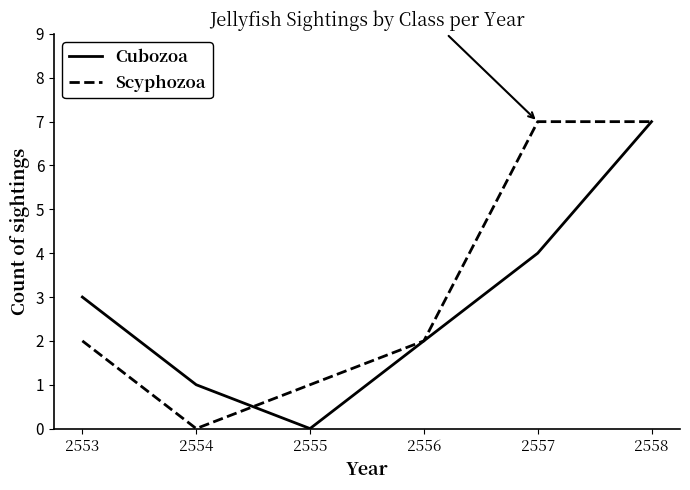

The Scyphozoa series shows -3 at 2554. True or false?

False